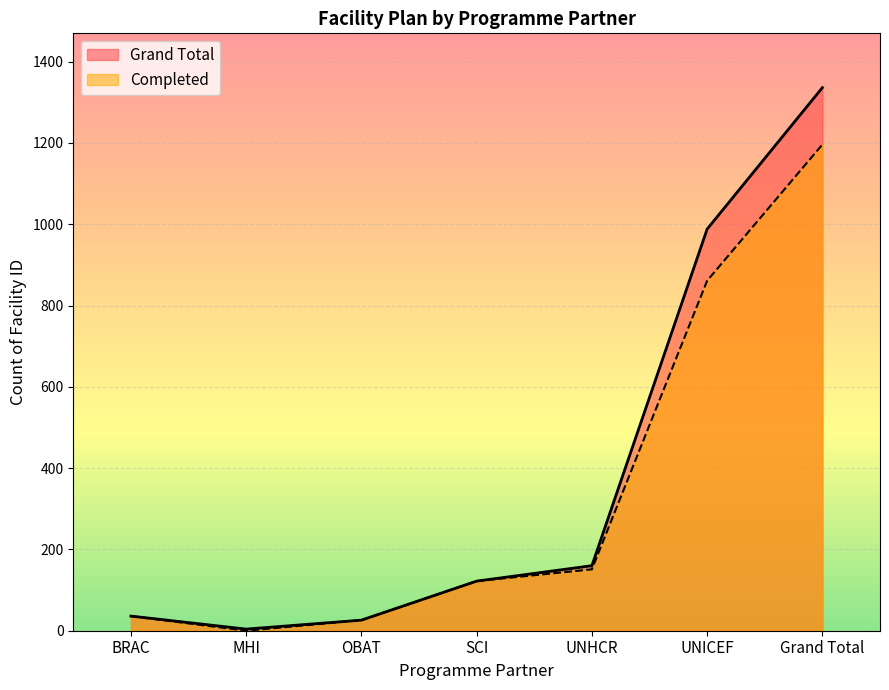

True or false: Completed and Grand Total intersect in this chart.

False